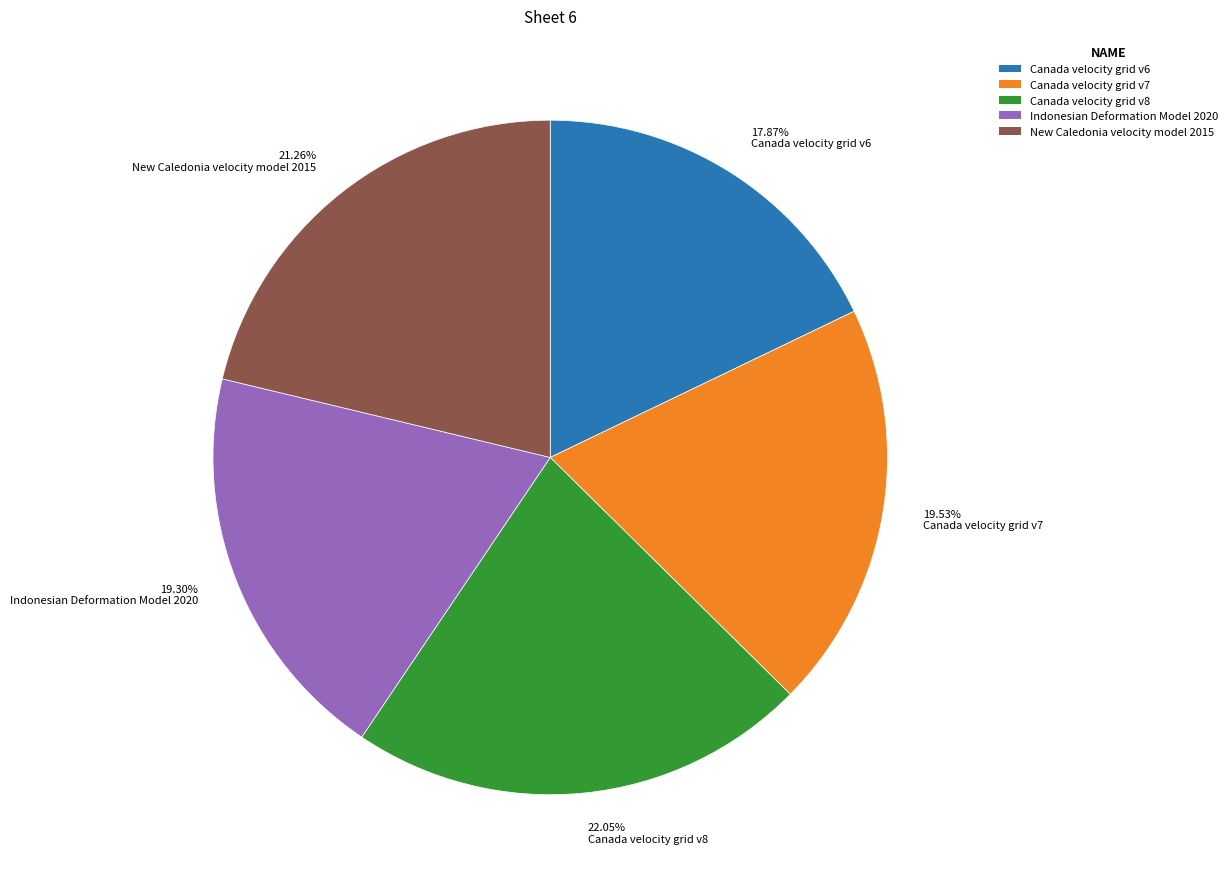

To the nearest percent, what is the combined percentage of Canada velocity grid v6 and Canada velocity grid v7?

37%